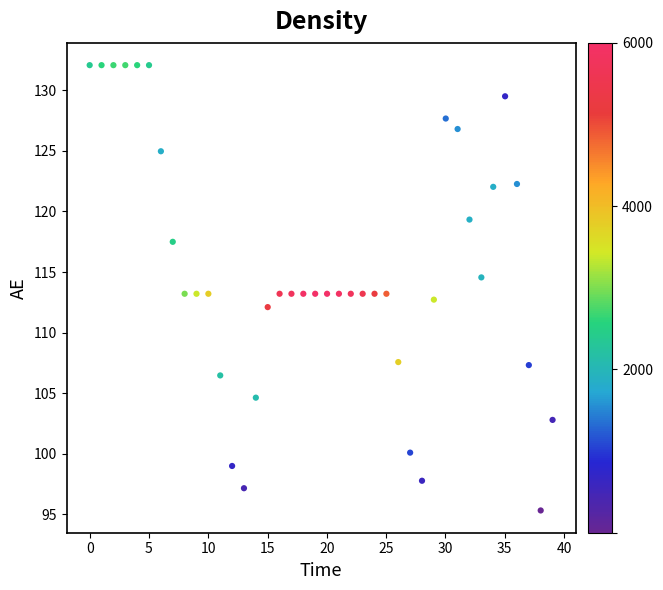

What is the range of X values (max minus min)?

39.0